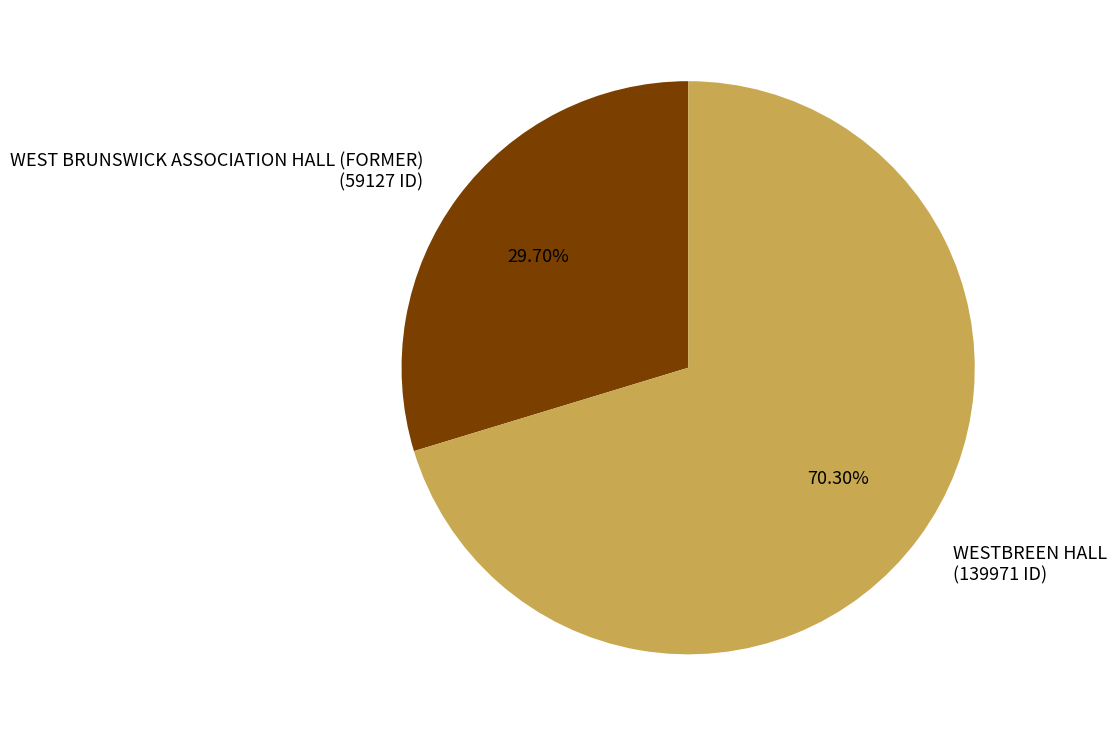

Combined, what portion of the pie is WEST BRUNSWICK ASSOCIATION HALL (FORMER) and WESTBREEN HALL?

100.0%